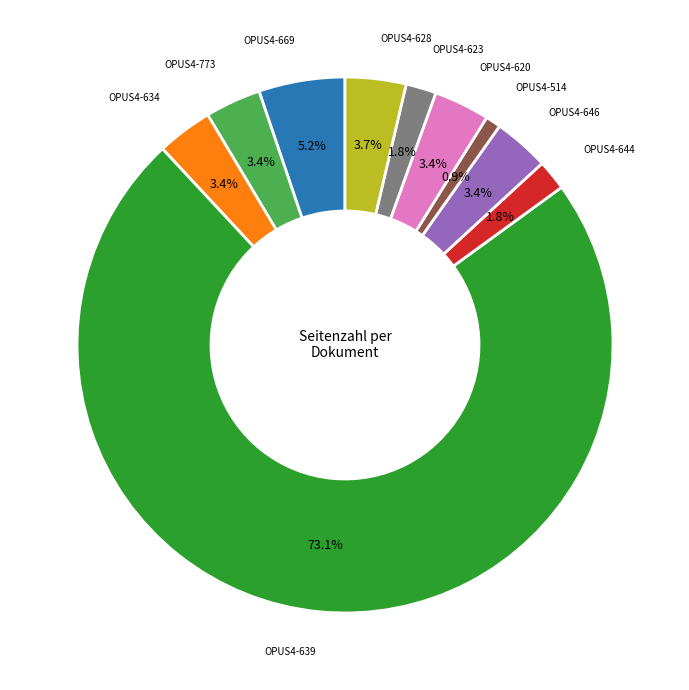

Is there a majority slice in this chart?

Yes